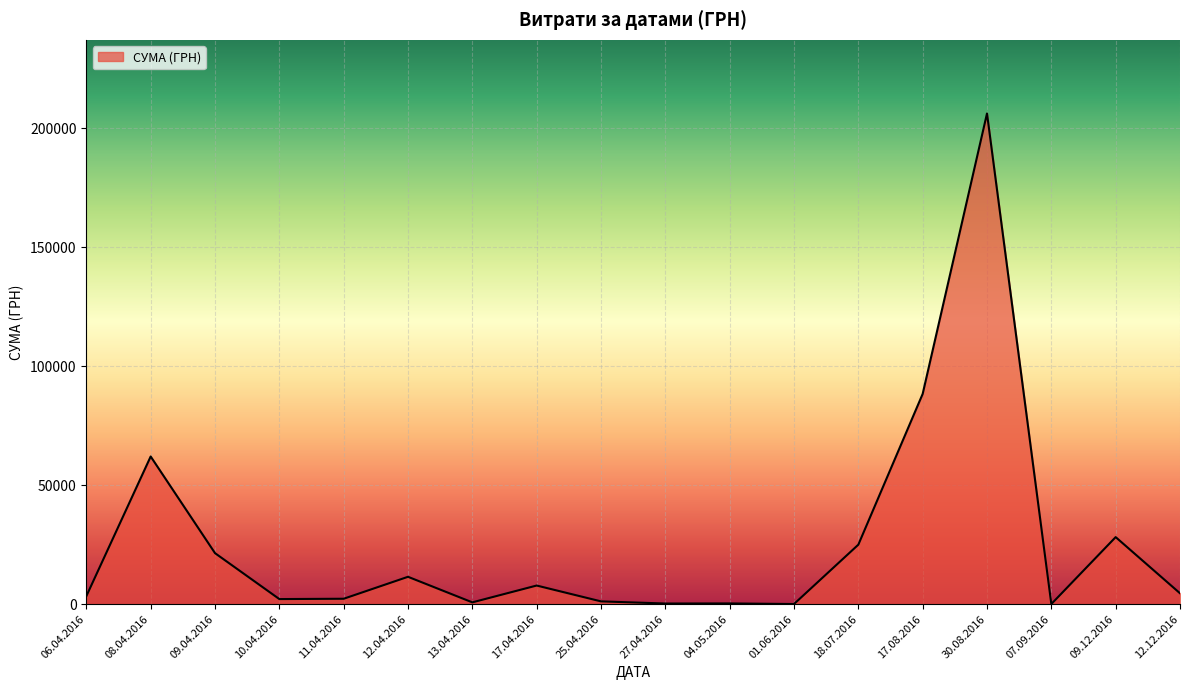

What is the maximum value shown in the chart?

206158.5